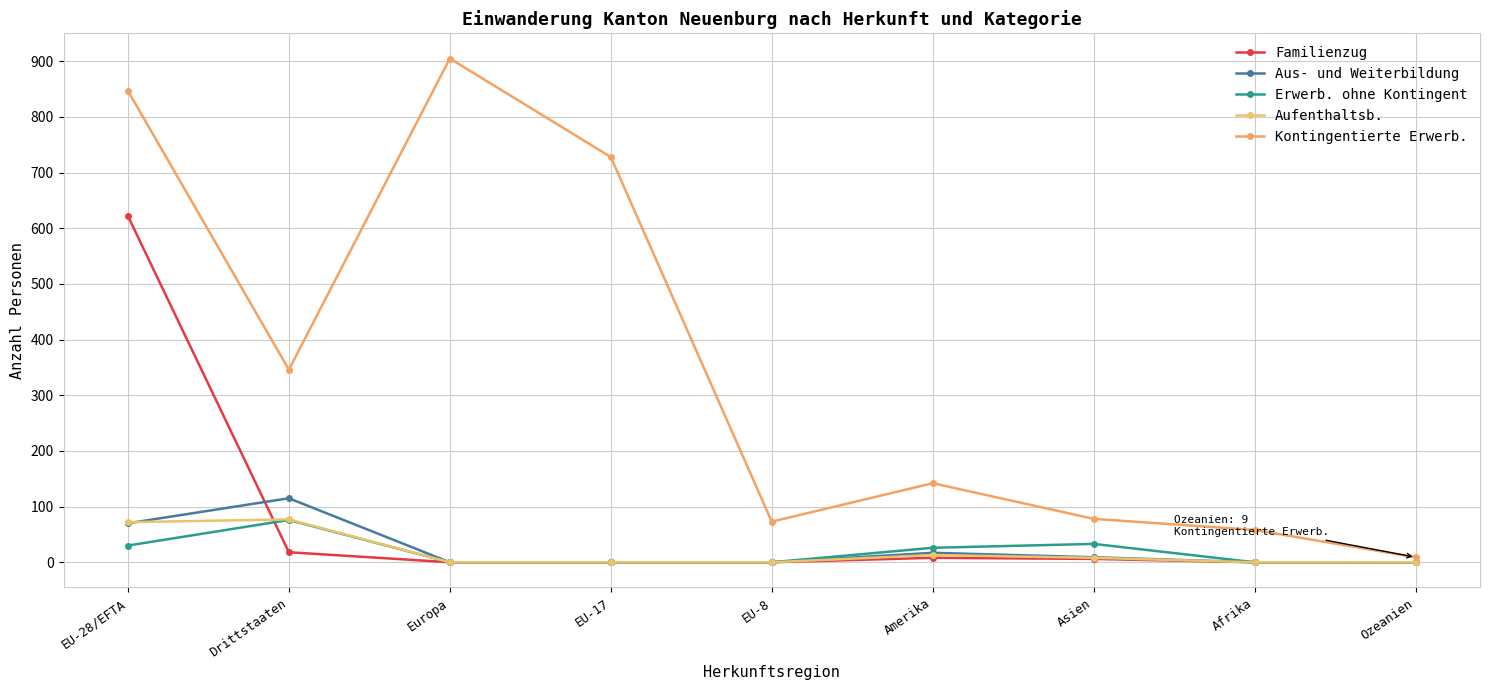

After their last crossing, which series has the higher values: Erwerb. ohne Kontingent or Familienzug?

Erwerb. ohne Kontingent